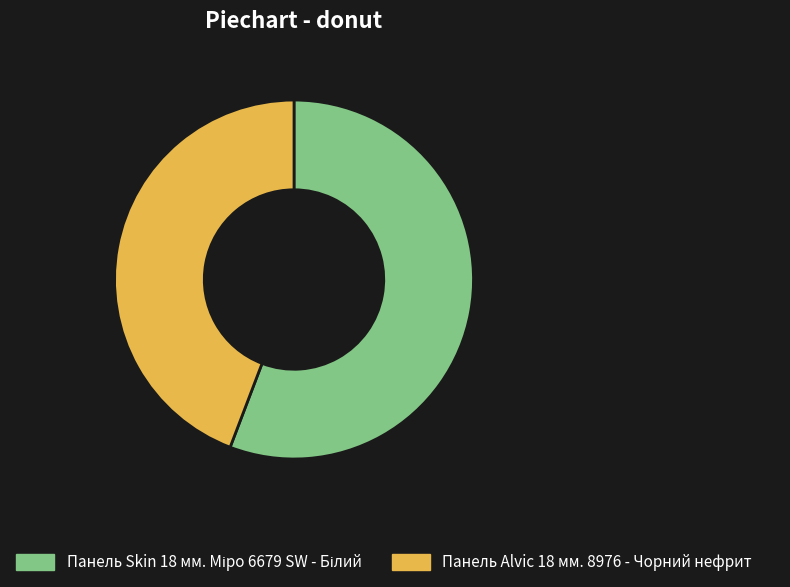

Is it true that Панель Alvic 18 мм. 8976 - Чорний нефрит is 44% of the pie?

True